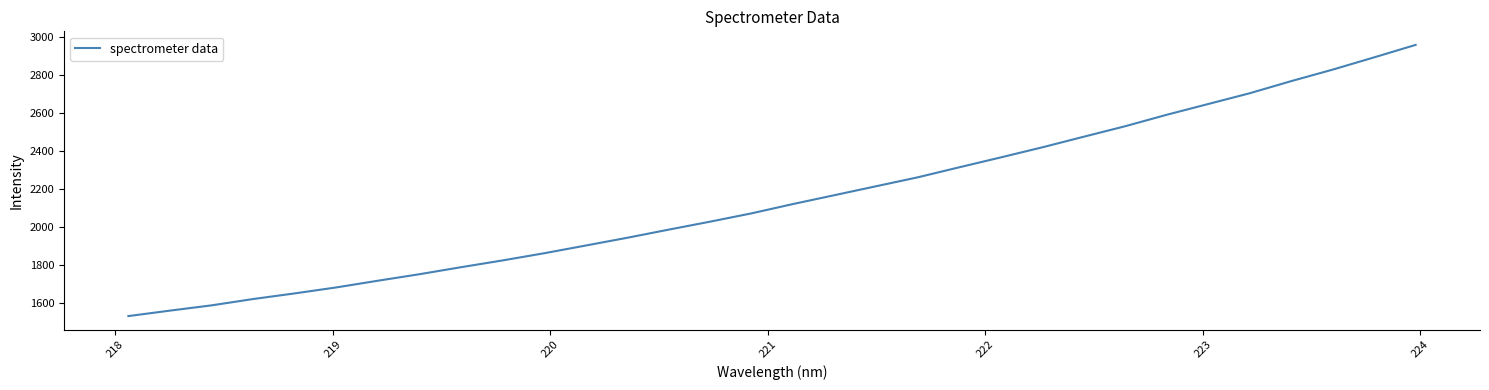

What is the difference between the maximum and minimum values?

1430.6